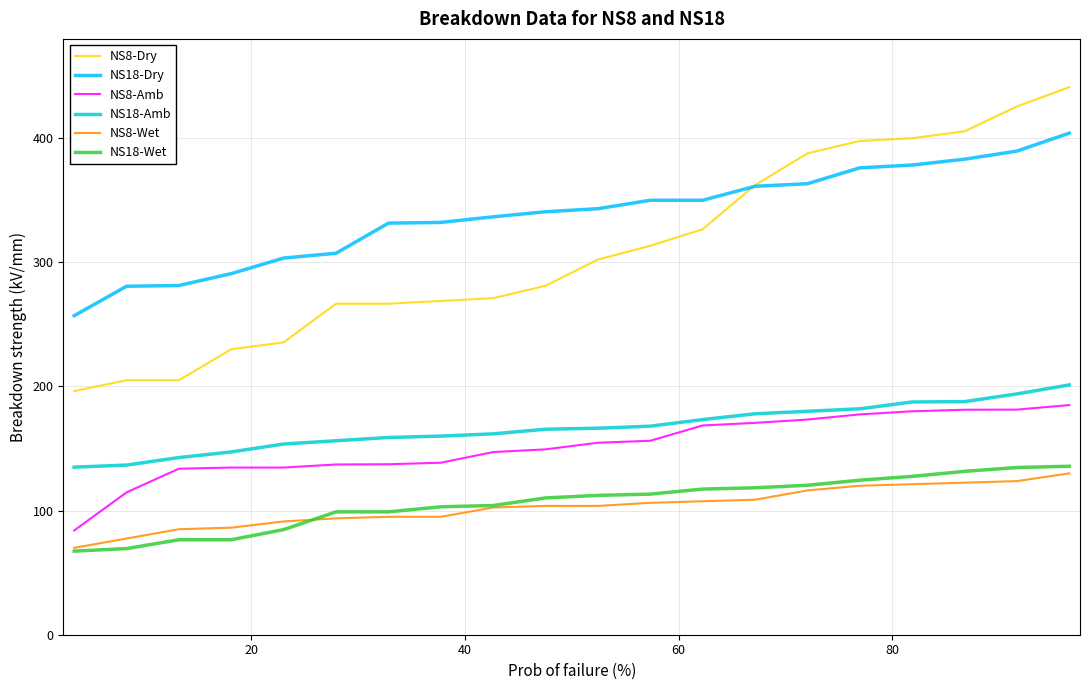

What is the highest value of the NS8-Wet series?

130.0